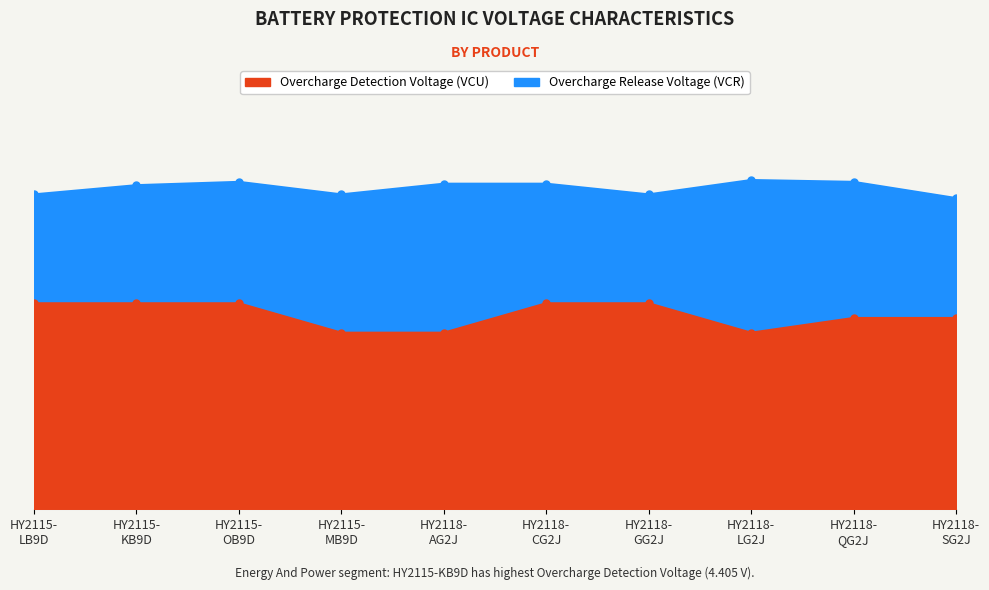

Which series has the widest spread of values?

Overcharge Release Voltage (VCR)